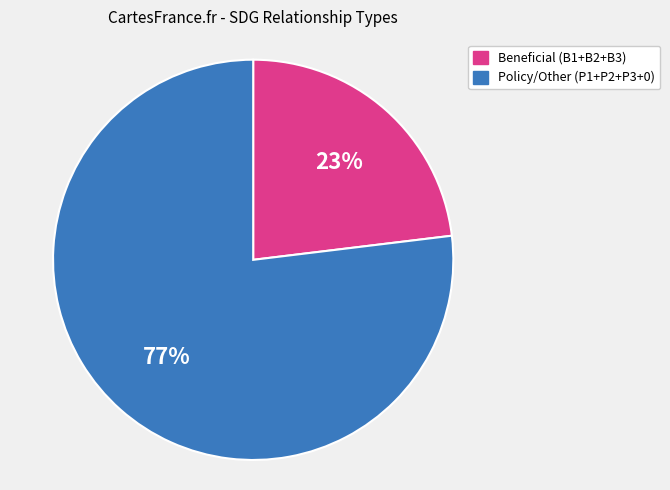

To the nearest percent, what is the difference between the largest and smallest slice percentages?

54%